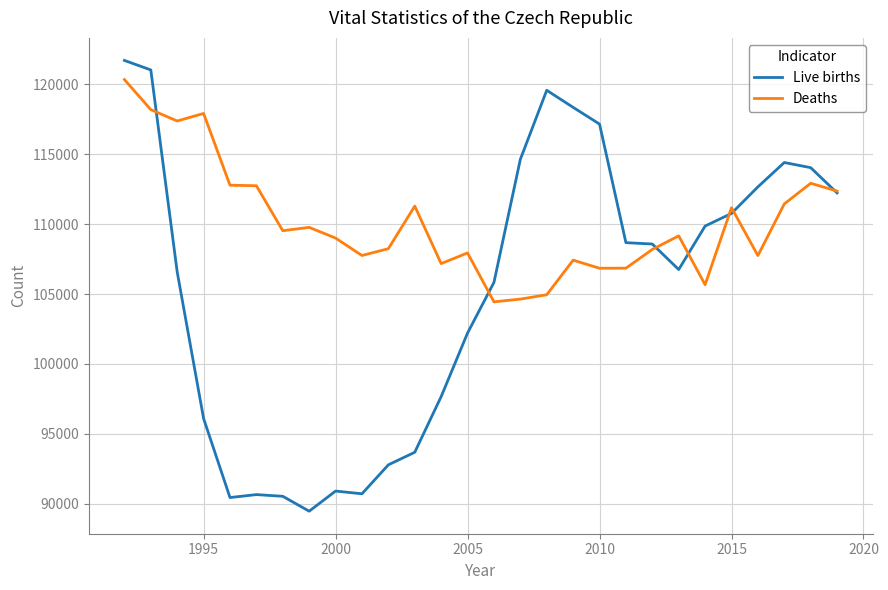

Which series has the widest spread of values?

Live births